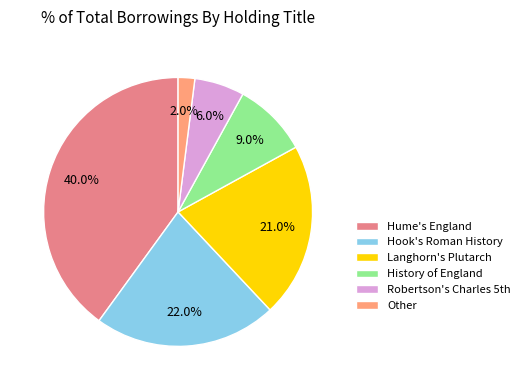

What is the smallest slice in the pie chart?

Other